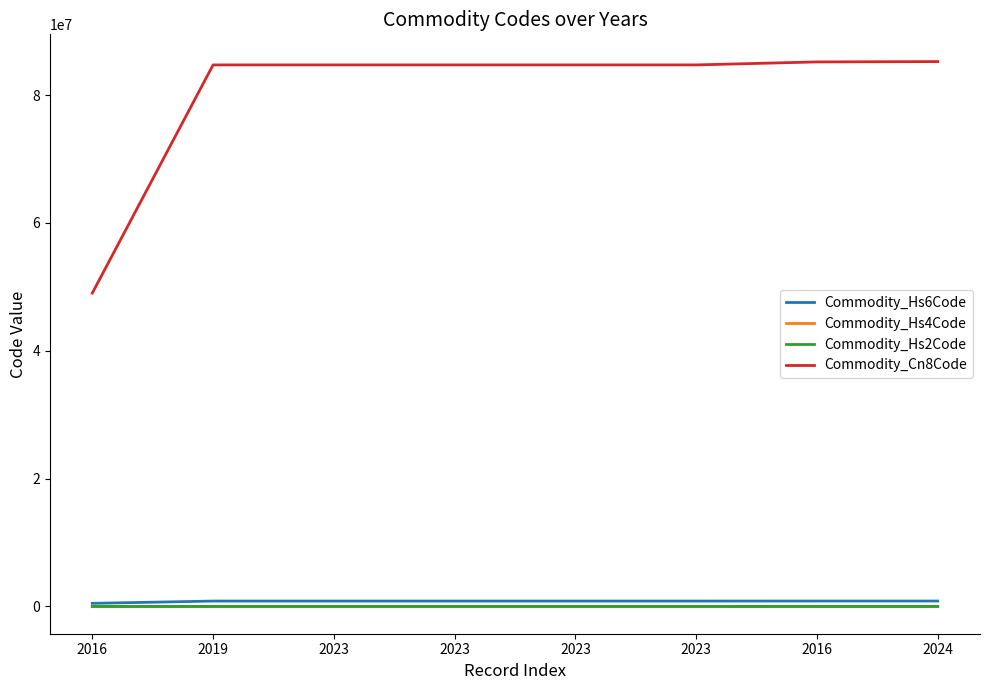

Where is Commodity_Hs6Code nearest to the value 671275?

2019